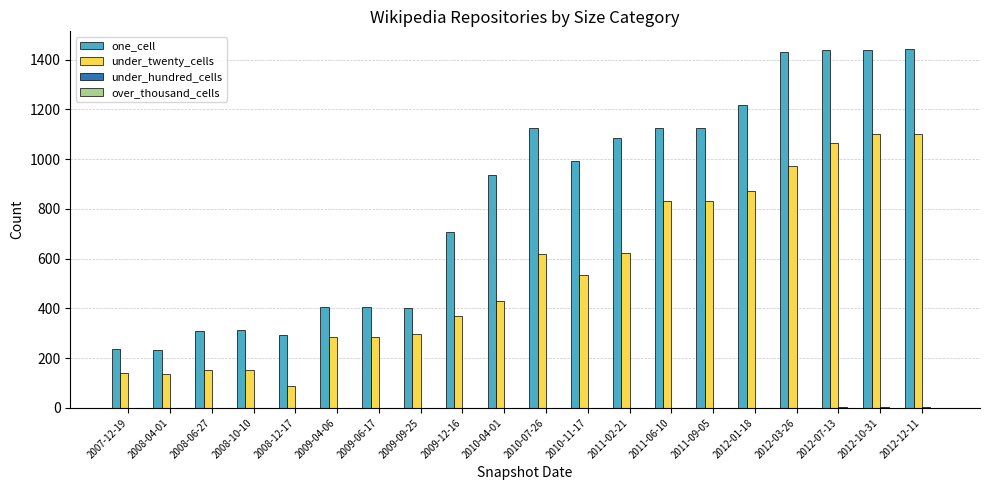

What is the sum of all one_cell values?

16665